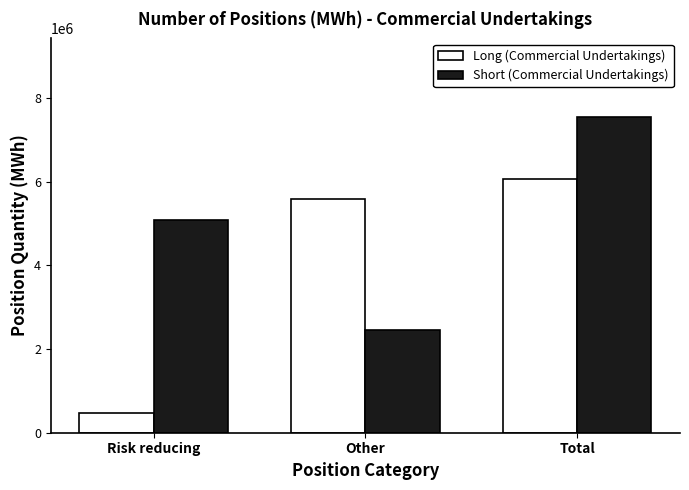

What is the smallest value displayed?

471426